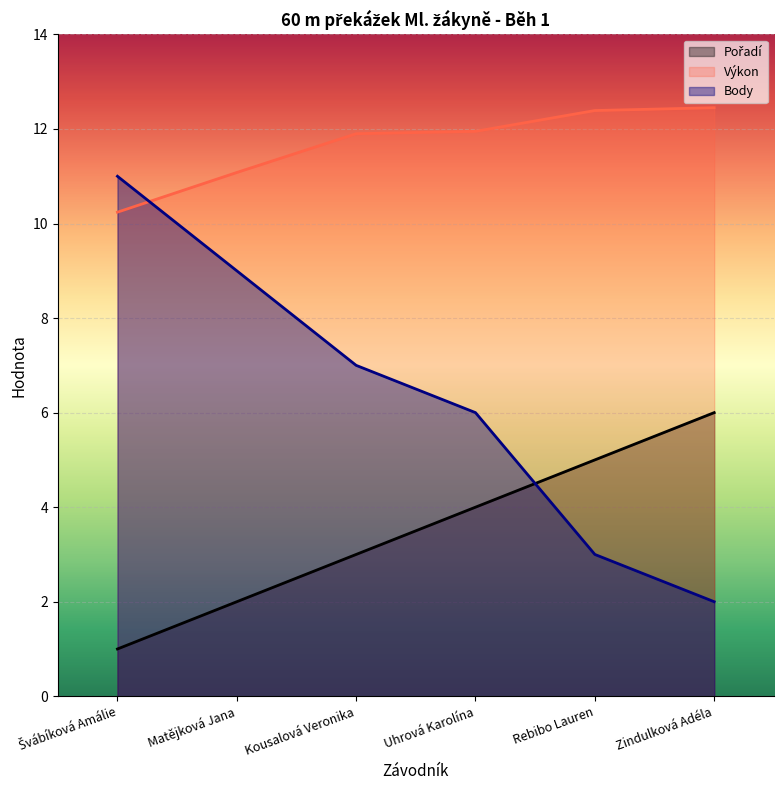

At which label does Pořadí reach its minimum?

Švábíková Amálie